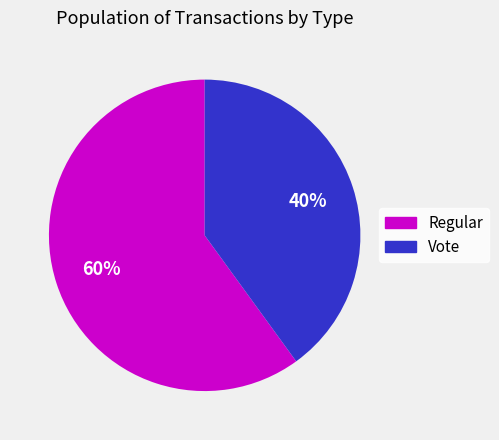

Is it true that Regular is 60% of the pie?

True